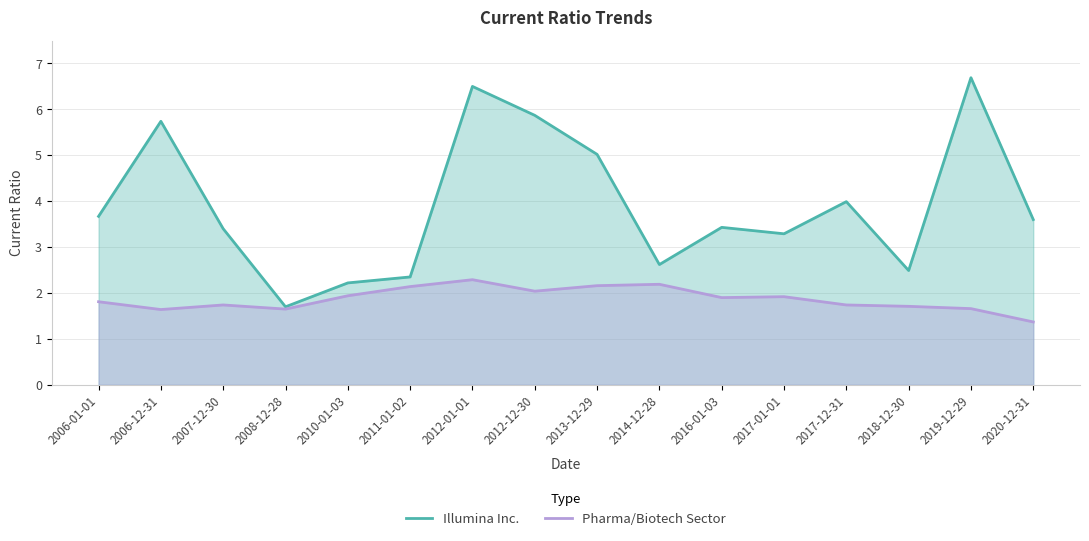

Reading left to right, what are all the values shown in this chart?

Illumina Inc.: 2006-01-01=3.7	2006-12-31=5.7	2007-12-30=3.4	2008-12-28=1.7	2010-01-03=2.2	2011-01-02=2.4	2012-01-01=6.5	2012-12-30=5.9	2013-12-29=5.0	2014-12-28=2.6	2016-01-03=3.4	2017-01-01=3.3	2017-12-31=4.0	2018-12-30=2.5	2019-12-29=6.7	2020-12-31=3.6
Pharma/Biotech Sector: 2006-01-01=1.8	2006-12-31=1.6	2007-12-30=1.7	2008-12-28=1.6	2010-01-03=1.9	2011-01-02=2.1	2012-01-01=2.3	2012-12-30=2.0	2013-12-29=2.2	2014-12-28=2.2	2016-01-03=1.9	2017-01-01=1.9	2017-12-31=1.7	2018-12-30=1.7	2019-12-29=1.7	2020-12-31=1.4